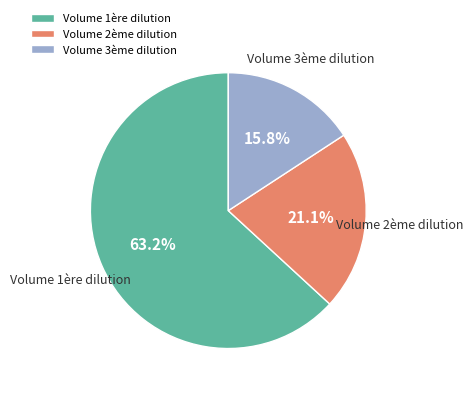

How many slices are in this pie chart?

3